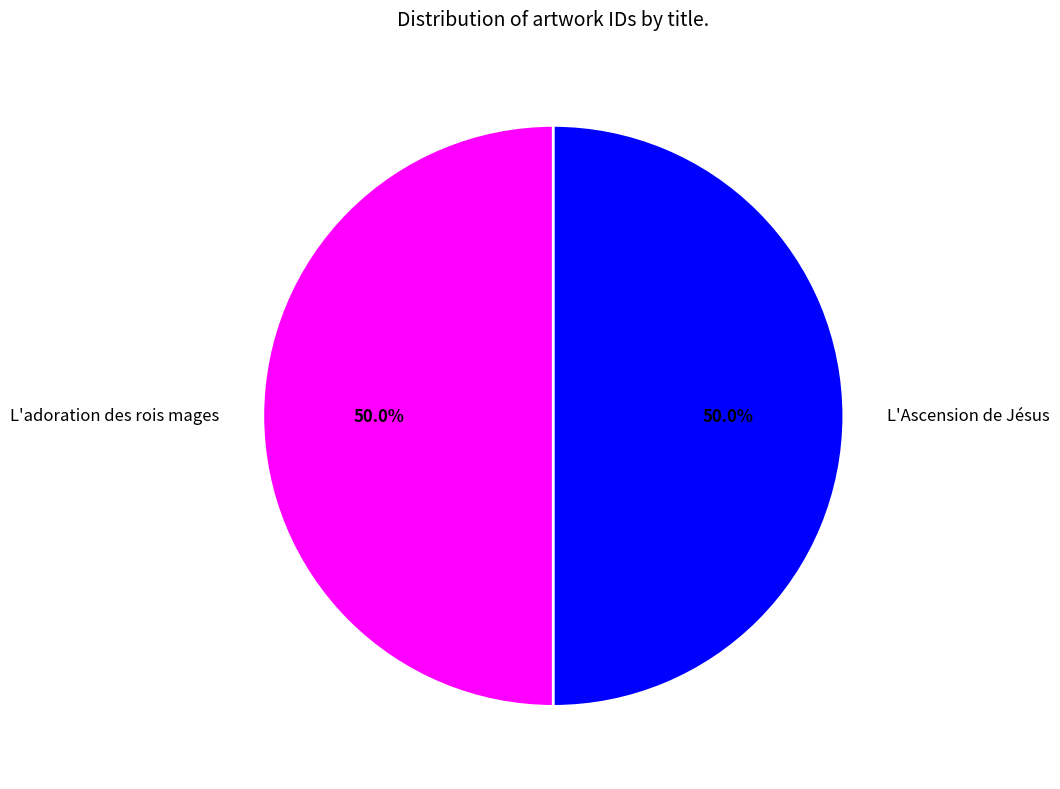

Approximately how many times larger is the value at L'Ascension de Jésus compared to L'adoration des rois mages?

1.0